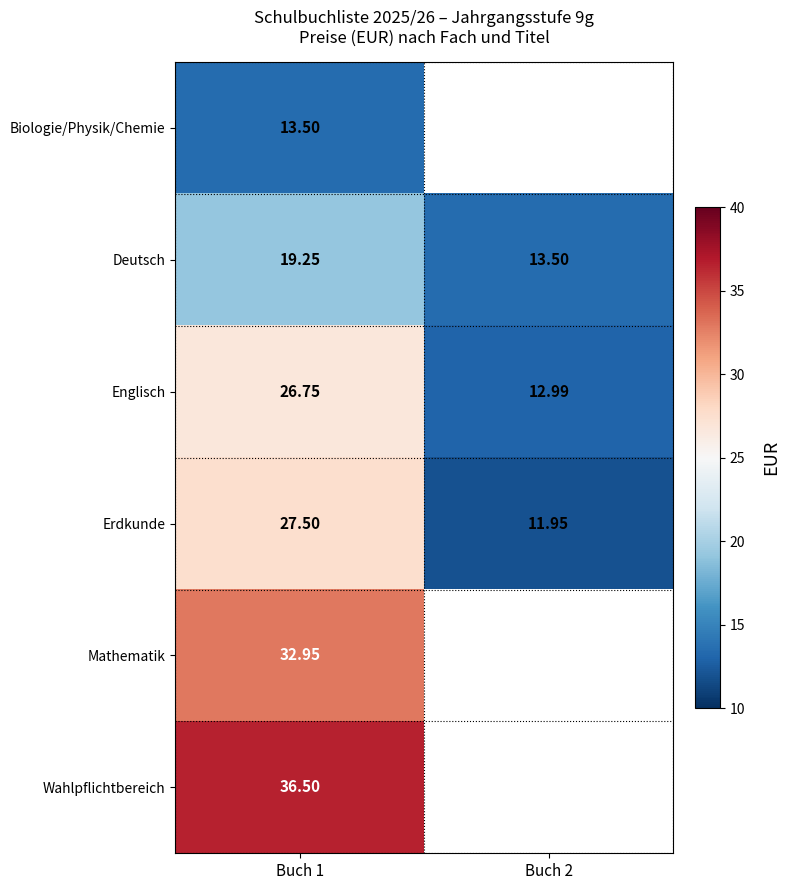

Where does the Englisch series first go above 26?

Buch 1